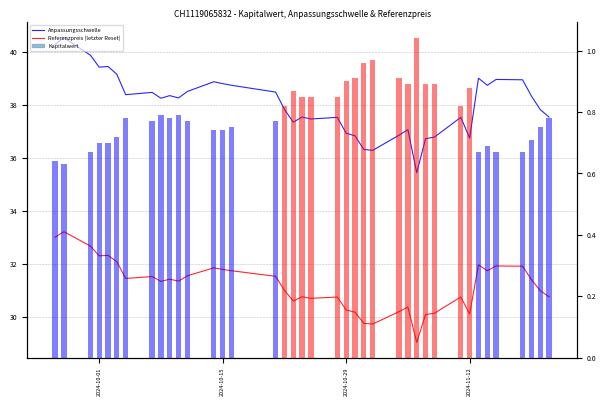

What are all the series names shown in the legend?

Anpassungsschwelle, Referenzpreis (letzter Reset), Kapitalwert